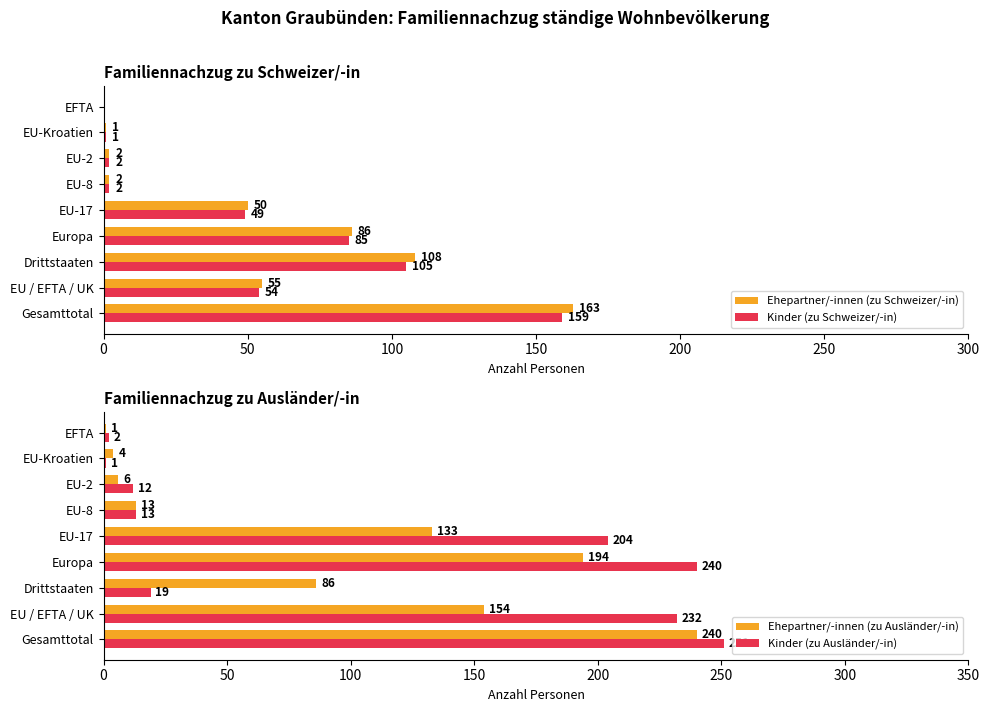

True or false: Kinder (zu Ausländer/-in) has a value of 8 at 250.

False